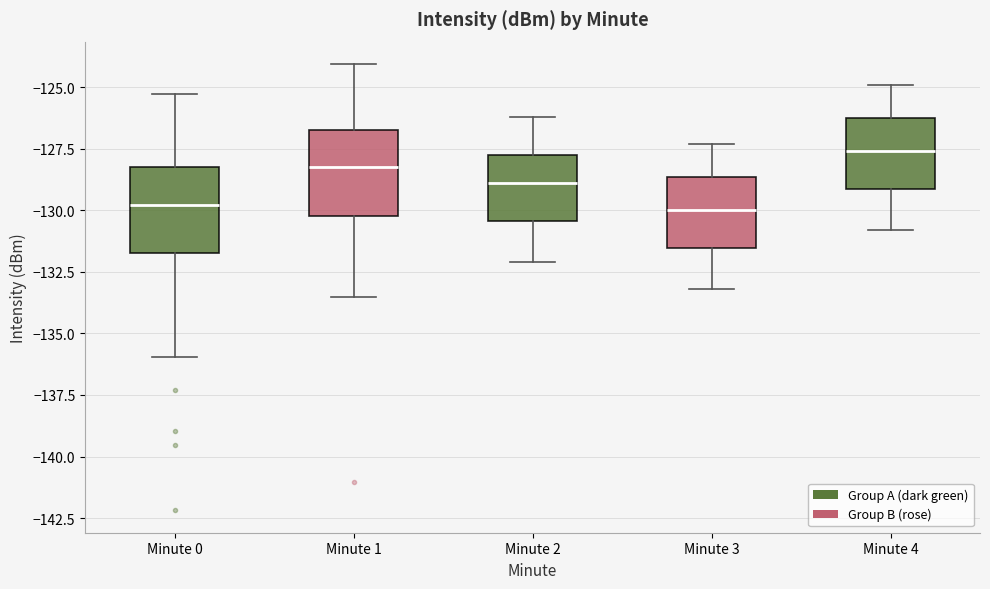

Where is the upper edge of the box for Minute 2 on the y-axis? The values are not printed on the chart, so give them approximately, as read against the axis.

-127.5